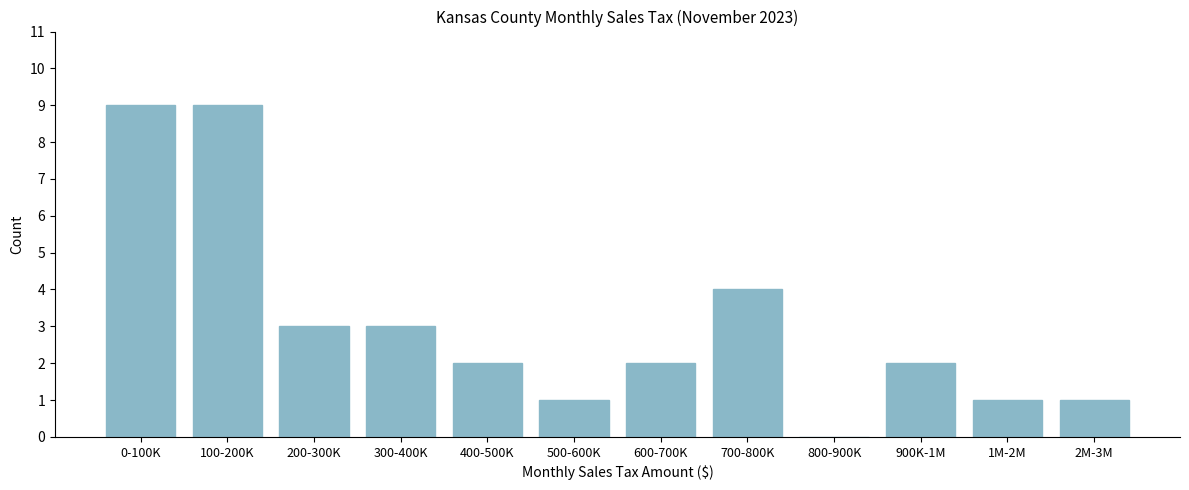

Reading left to right, extract all data points from this chart.

0-100K=9	100-200K=9	200-300K=3	300-400K=3	400-500K=2	500-600K=1	600-700K=2	700-800K=4	800-900K=0	900K-1M=2	1M-2M=1	2M-3M=1